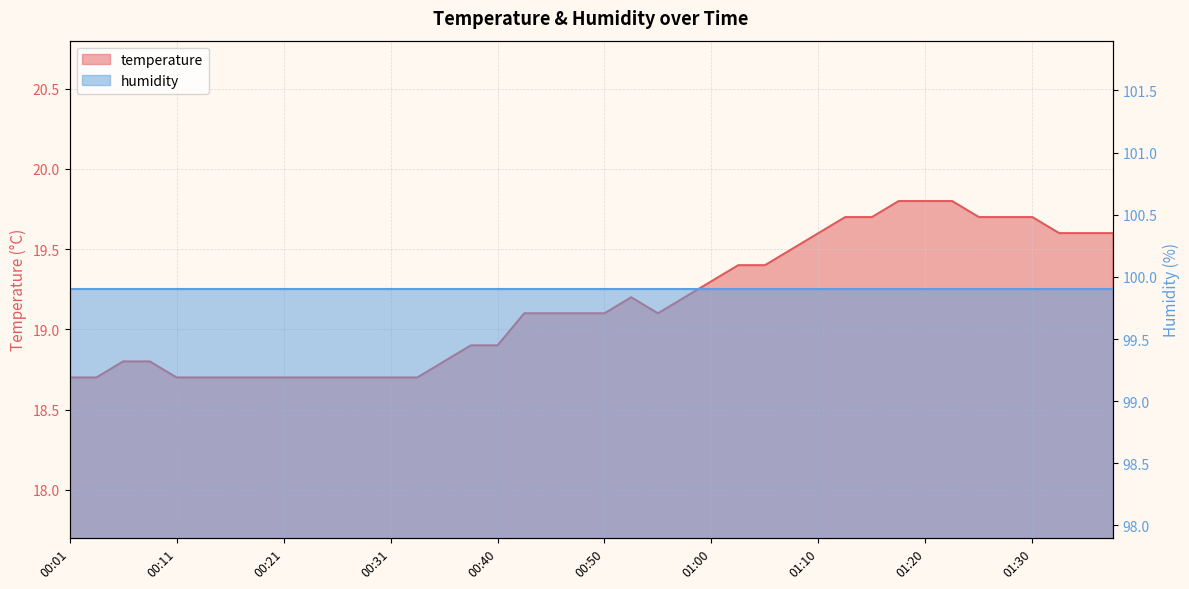

Which label corresponds to the largest value in the chart?

01:18